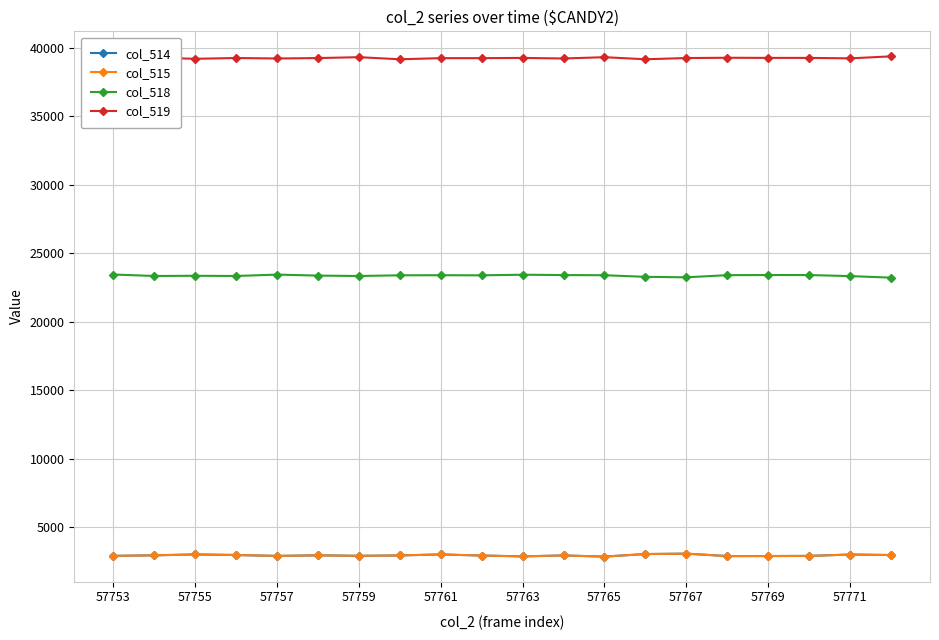

What is the value of the col_519 point at the 4th from the left?

39251